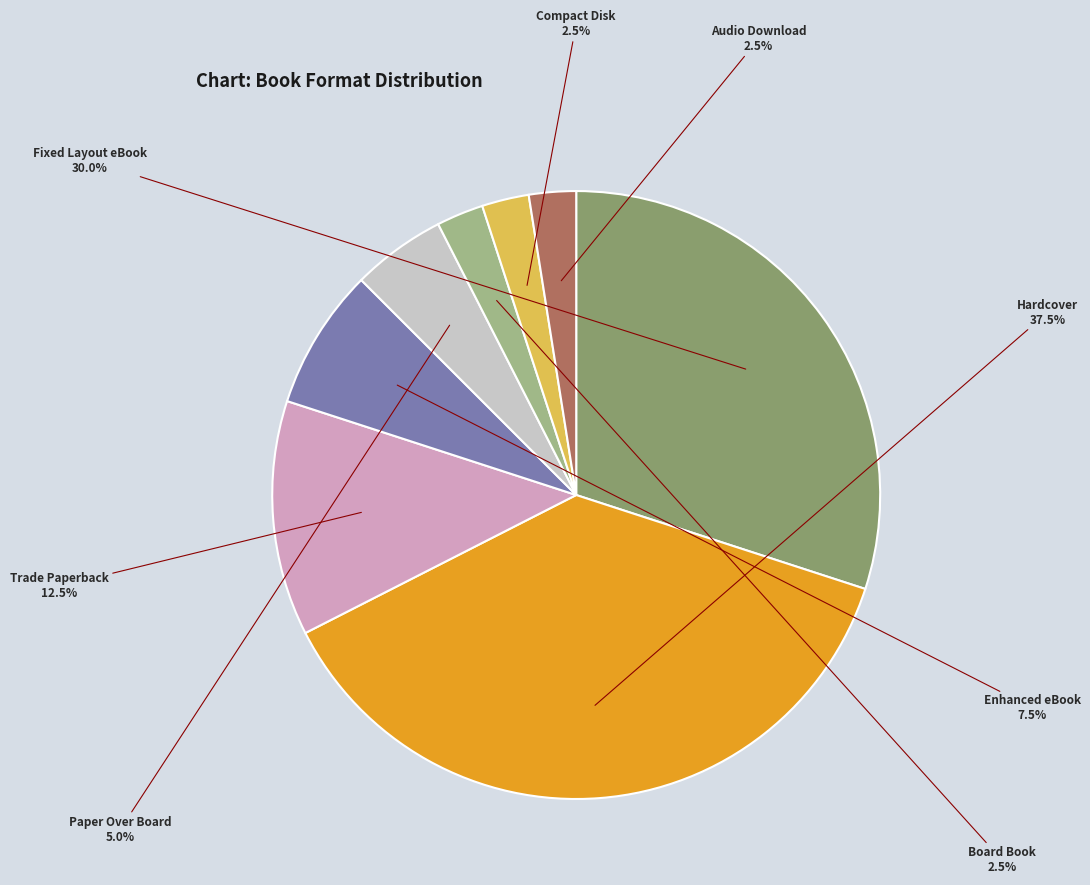

How much of the chart is everything except Trade Paperback?

87.5%